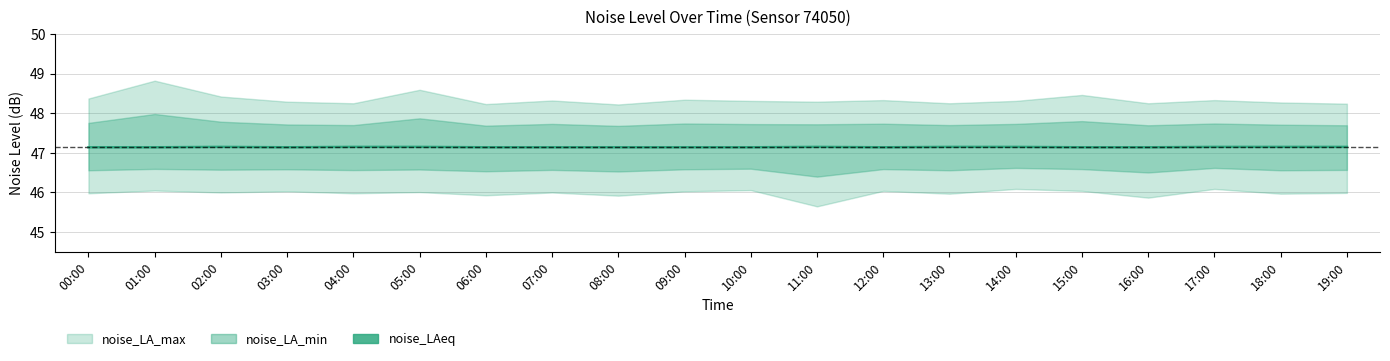

Rank the categories by value from lowest to highest.

00:00, 01:00, 03:00, 06:00, 07:00, 08:00, 09:00, 10:00, 12:00, 15:00, 16:00, 02:00, 04:00, 05:00, 11:00, 13:00, 14:00, 17:00, 18:00, 19:00